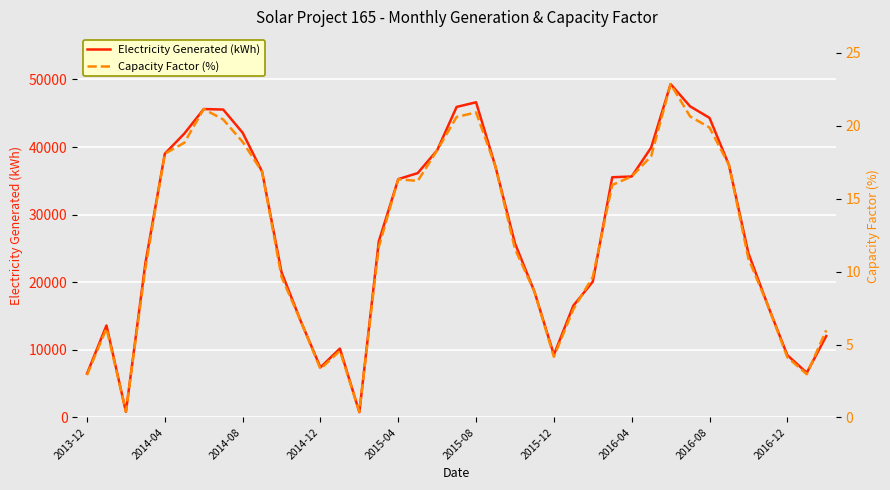

Is this an area chart (filled region under the line)?

No